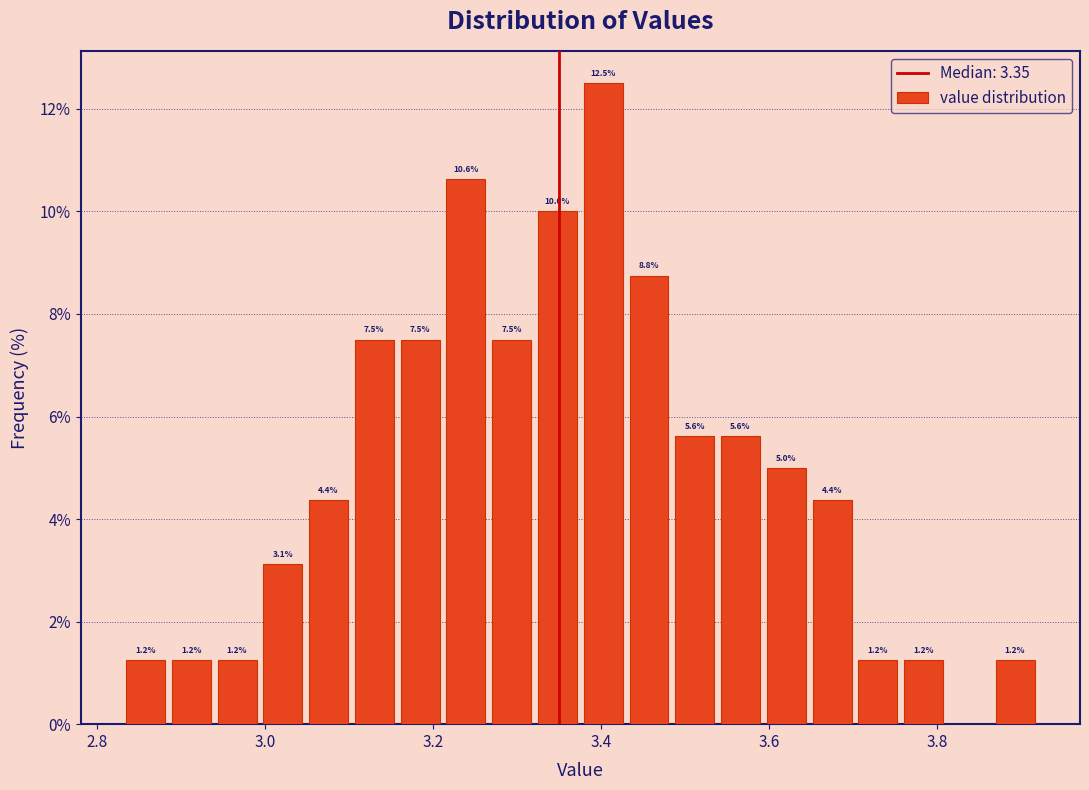

Read against the x-axis, roughly where is the centre of the tallest bar?

3.40